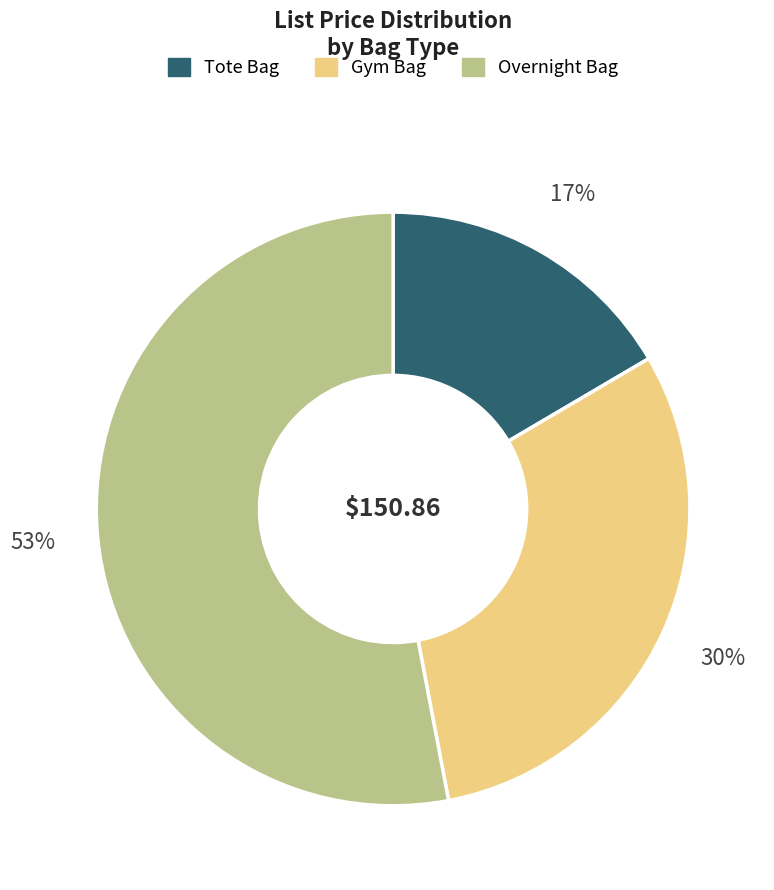

True or false: Gym Bag accounts for 43% of the total.

False